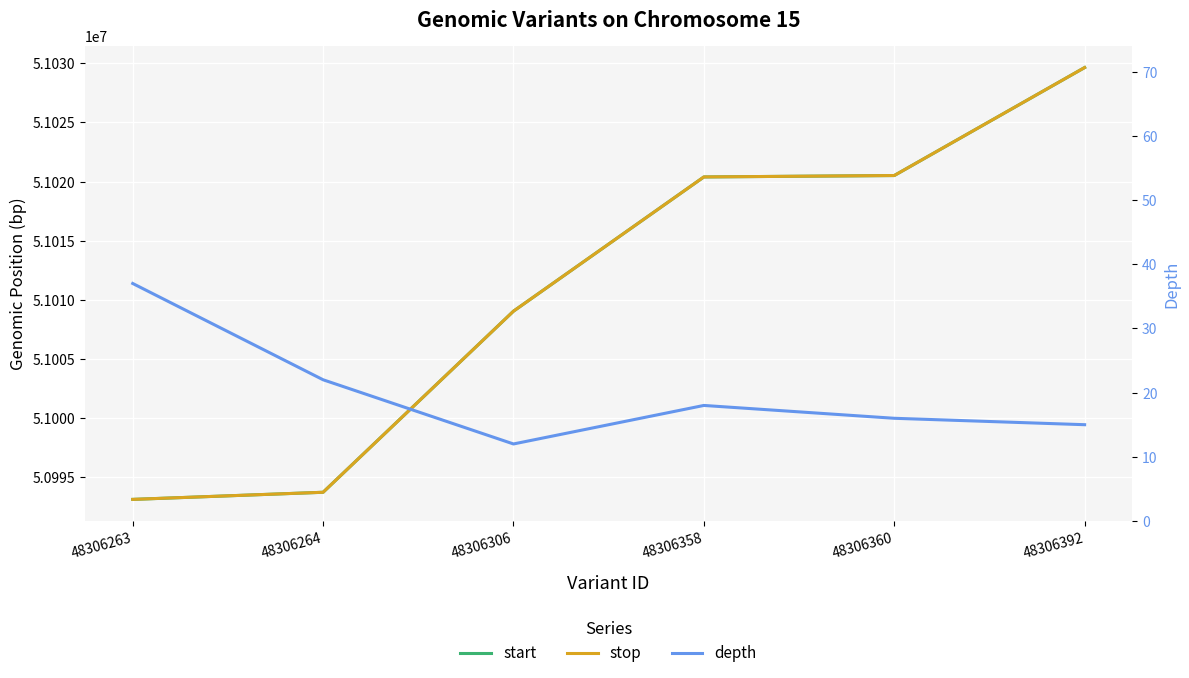

The value of depth at 48306264 is 22. True or false?

True